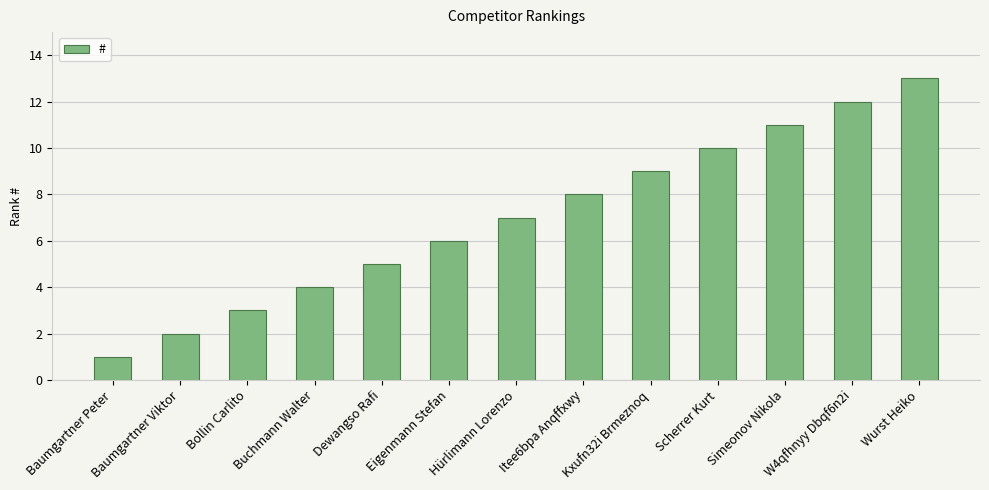

The chart shows a value of 13 at Wurst Heiko. True or false?

True